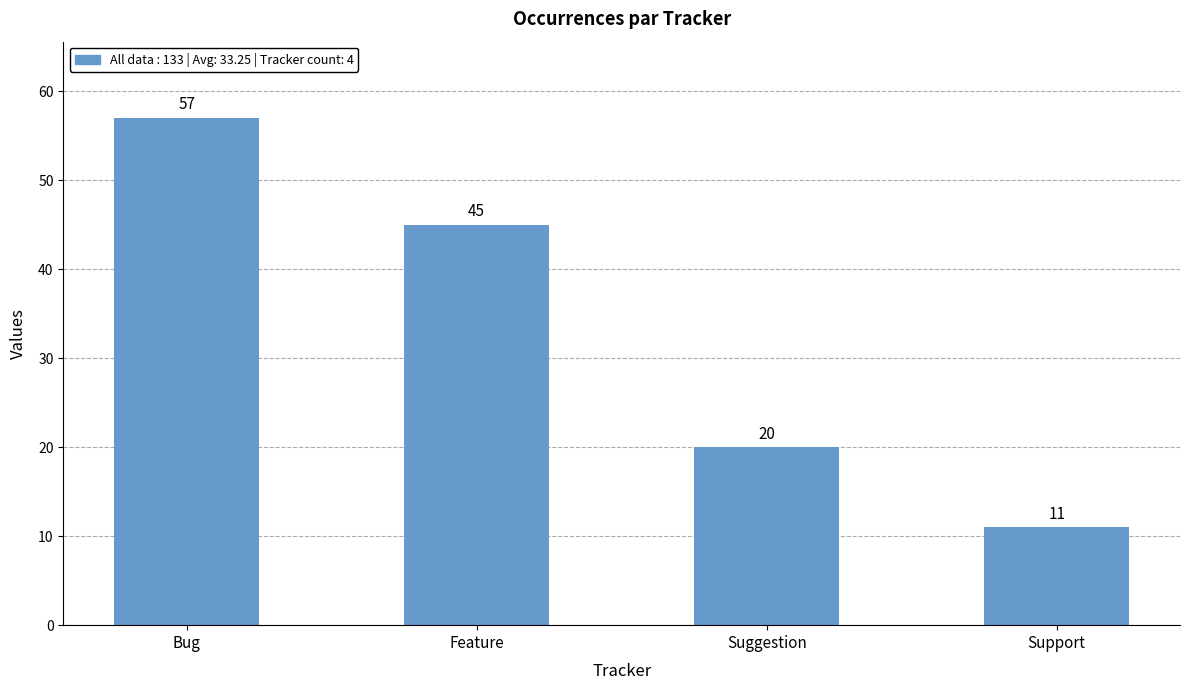

How many values are below 45?

2